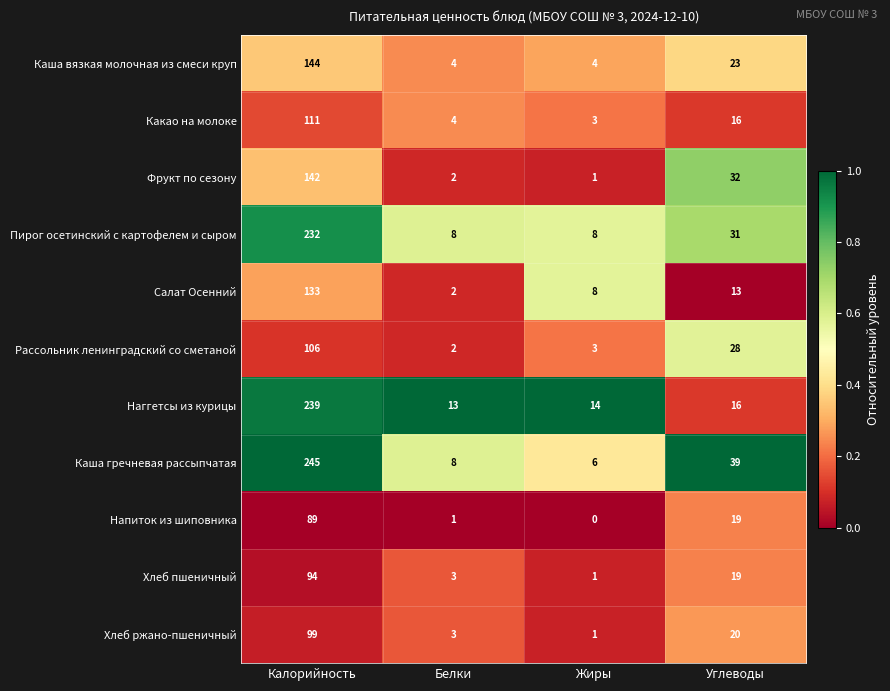

List the series in order of their peak value, lowest first.

Напиток из шиповника, Хлеб пшеничный, Хлеб ржано-пшеничный, Рассольник ленинградский со сметаной, Какао на молоке, Салат Осенний, Фрукт по сезону, Каша вязкая молочная из смеси круп, Пирог осетинский с картофелем и сыром, Наггетсы из курицы, Каша гречневая рассыпчатая